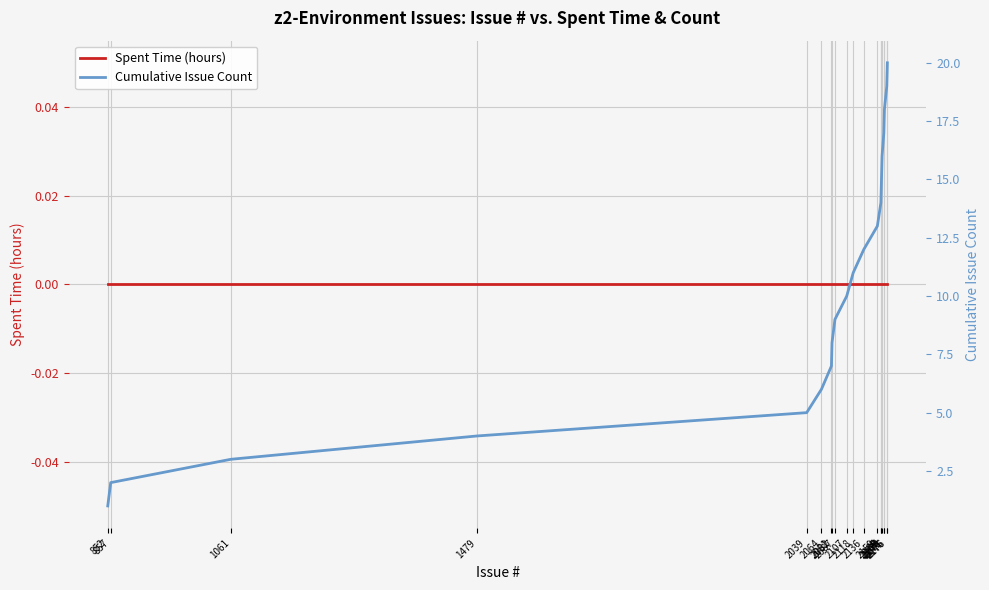

What is the spread (max minus min) of values at 2170?

17